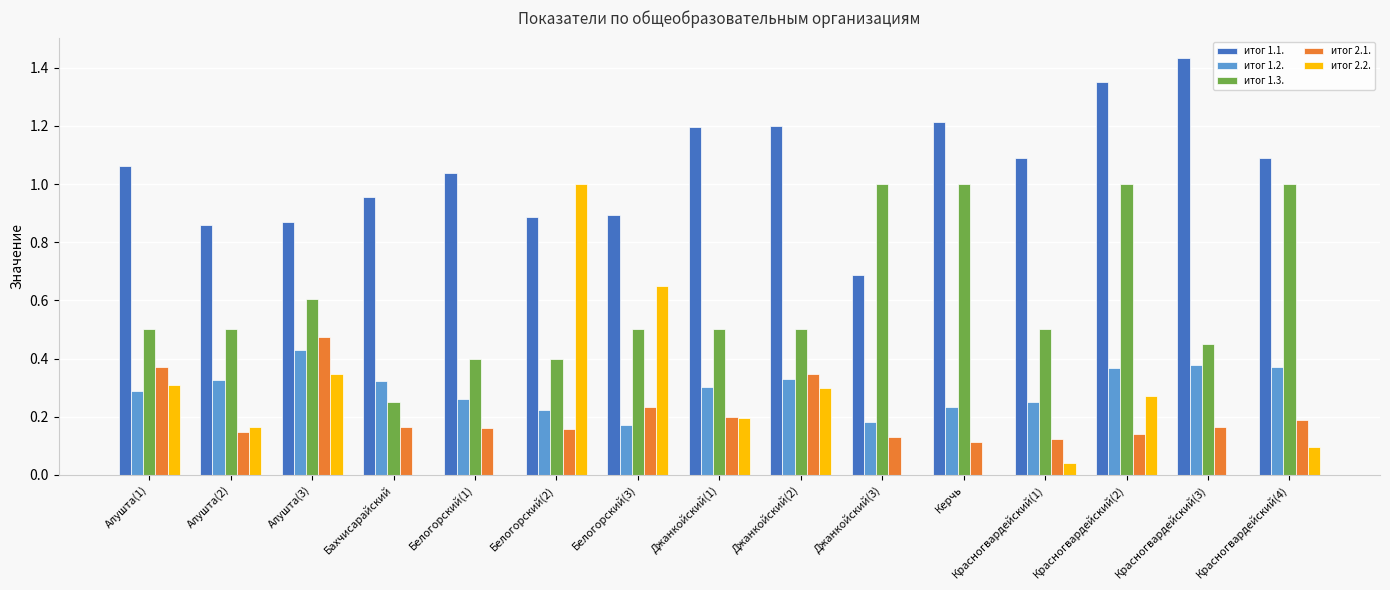

What is the total value across all series at Белогорский(1)?

1.9